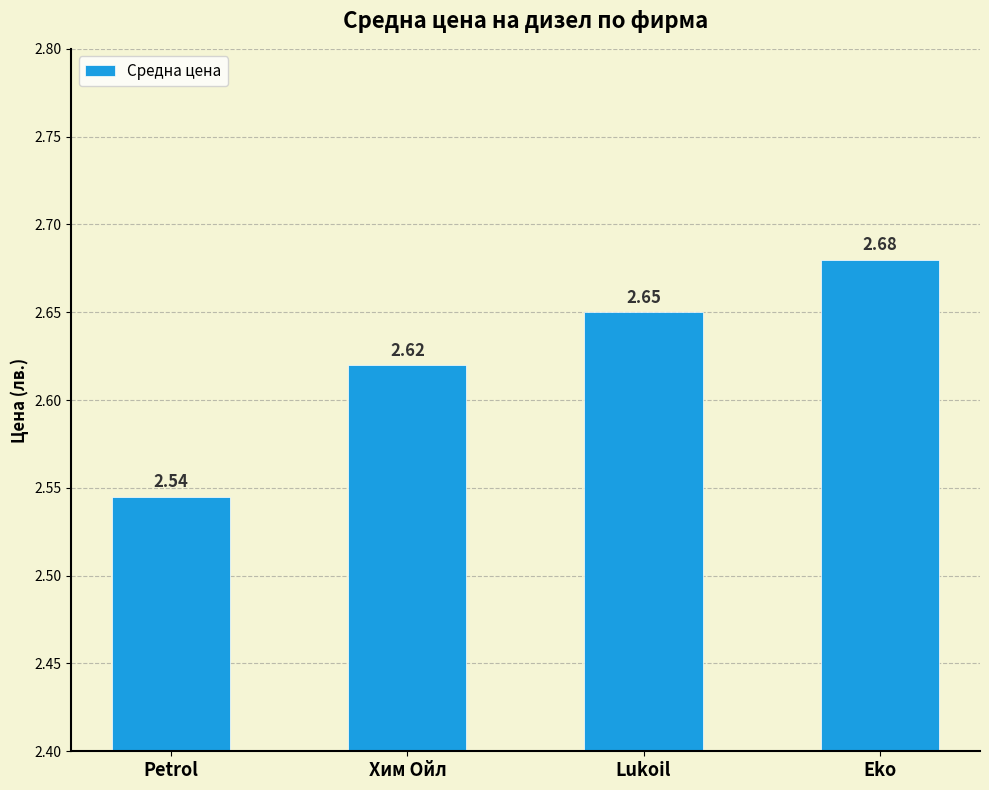

What is the sum of all values?

10.5